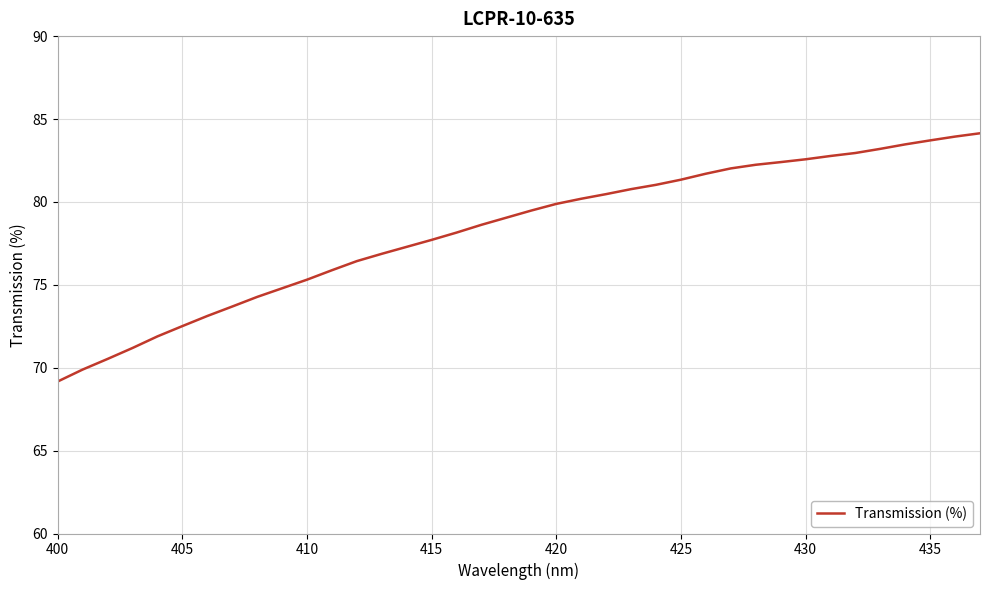

What is the difference between the maximum and minimum values?

15.0